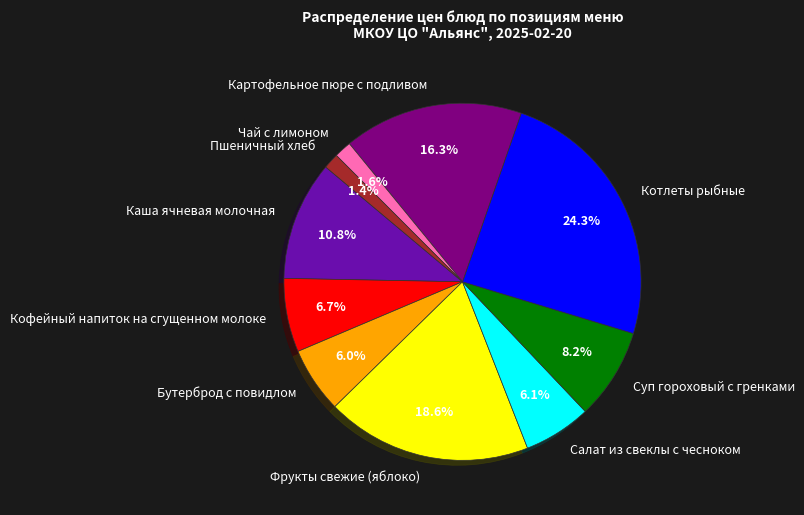

Is the sum of Картофельное пюре с подливом and Котлеты рыбные greater than half?

No